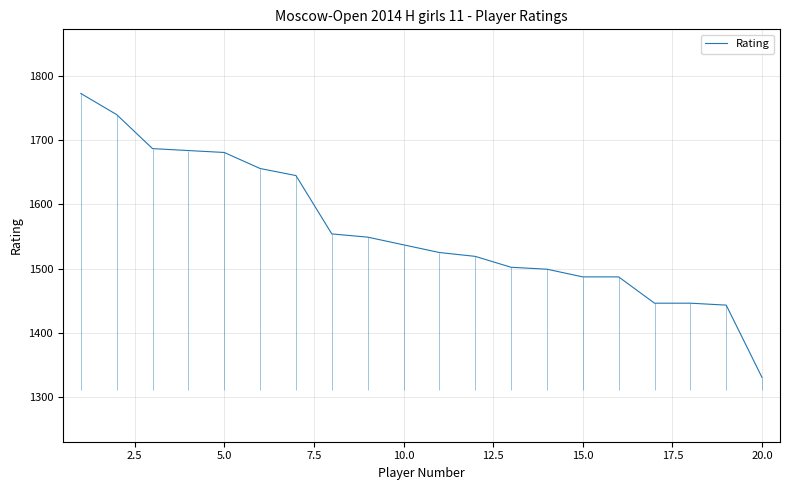

The Rating series shows 1487 at 15.0. True or false?

True